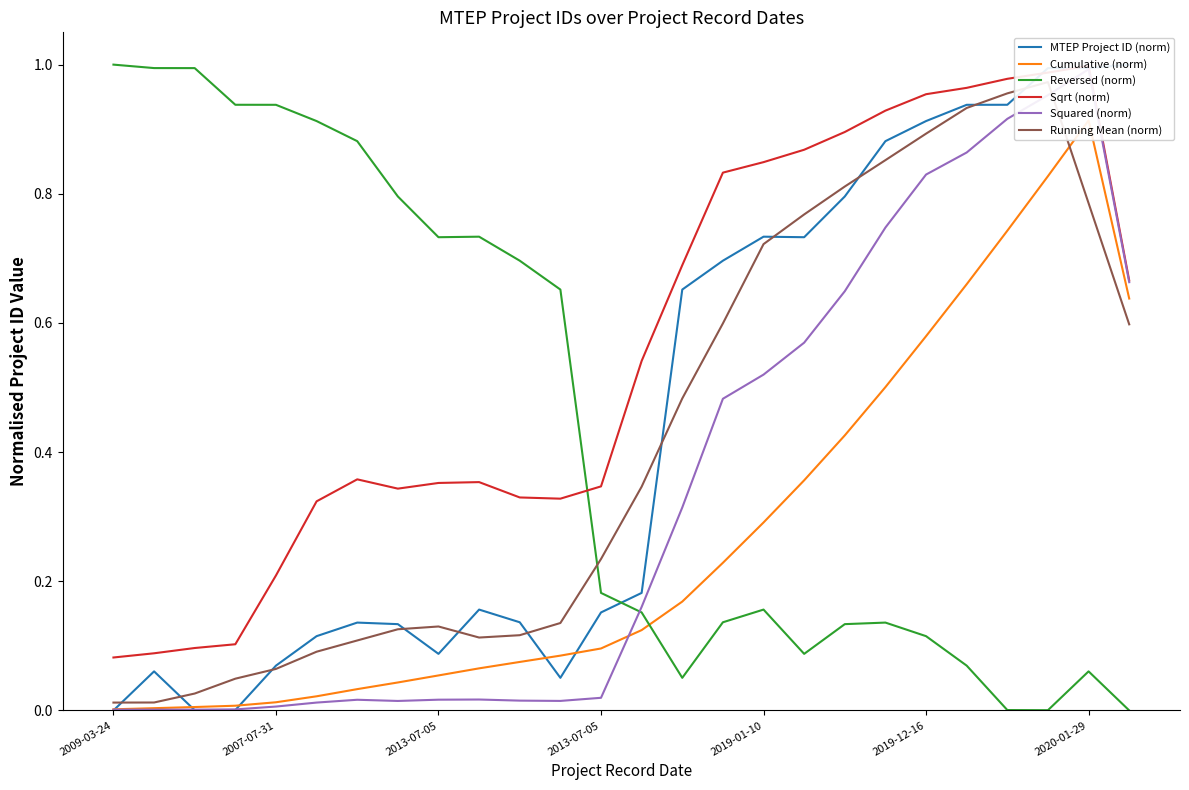

Is it true that Cumulative (norm) equals 0.0 at 2007-07-31?

False